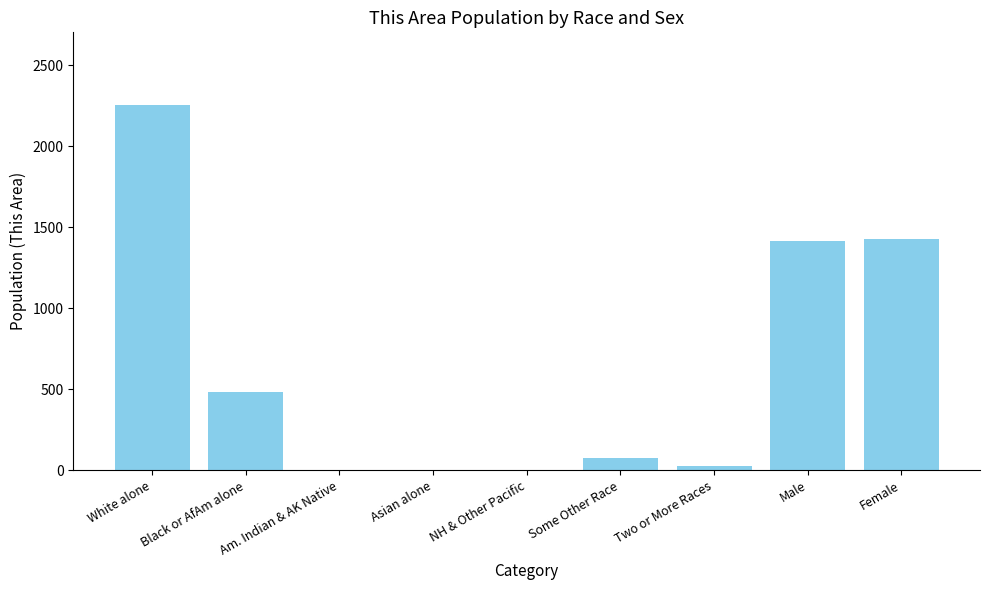

True or false: the data shows 0 at NH & Other Pacific.

True